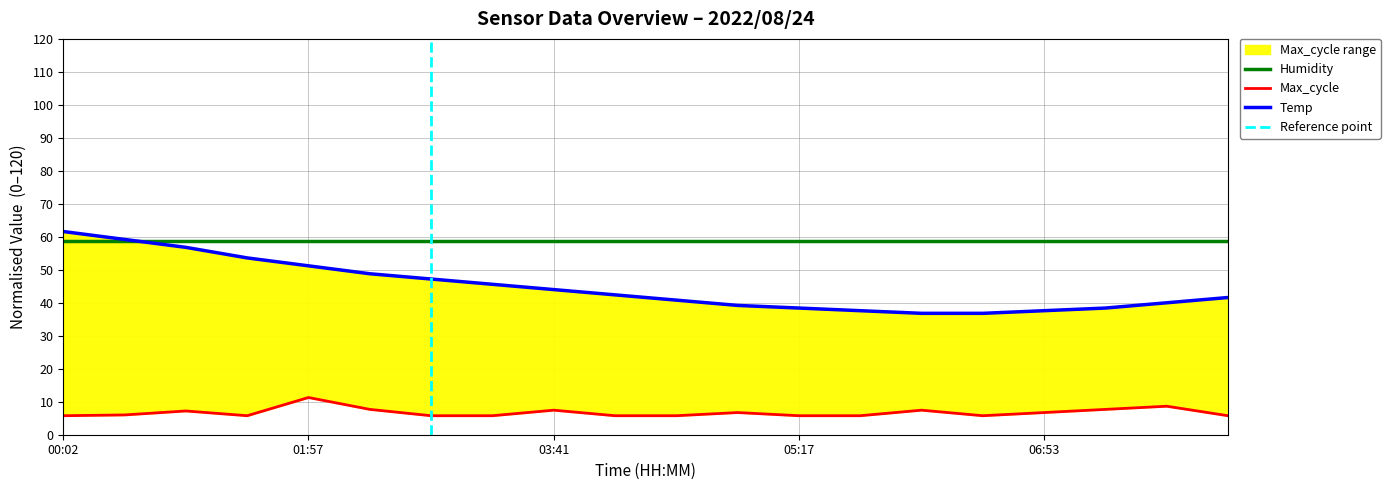

What is the average value of the Max_cycle series?

6.7